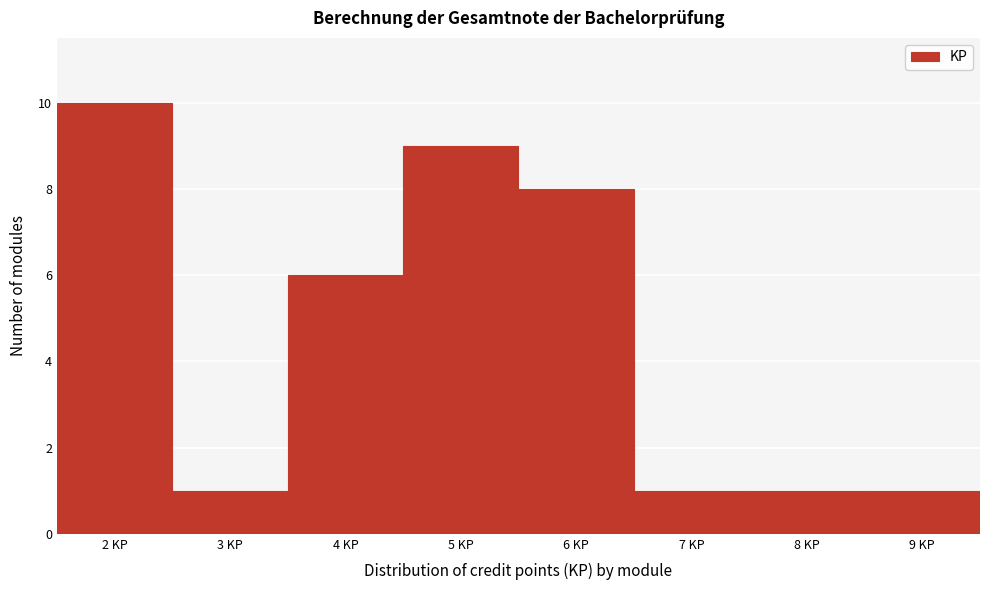

Reading left to right, transcribe this chart: for each bar, give the range it covers on the x-axis and its height. The values are not printed on the chart, so give them approximately, as read against the axis.

1.5 to 2.5: 10
2.5 to 3.5: 1
3.5 to 4.5: 6
4.5 to 5.5: 9
5.5 to 6.5: 8
6.5 to 7.5: 1
7.5 to 8.5: 1
8.5 to 9.5: 1